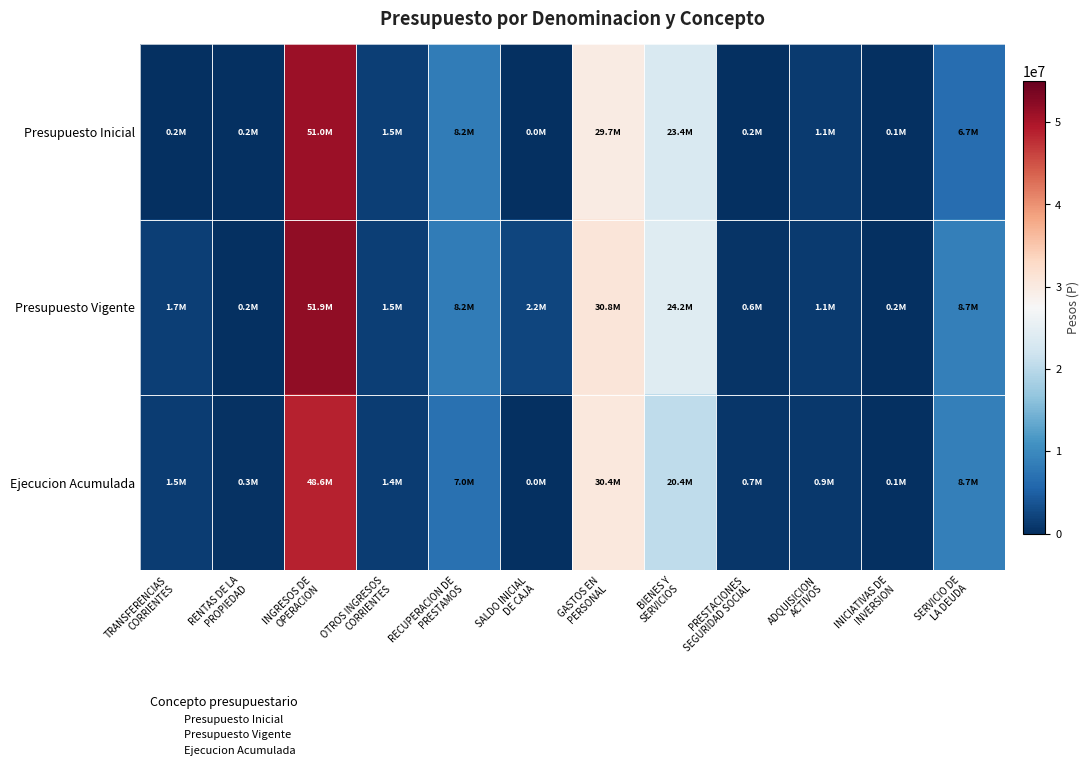

Which category has the highest value across all series?

INGRESOS DE
OPERACION